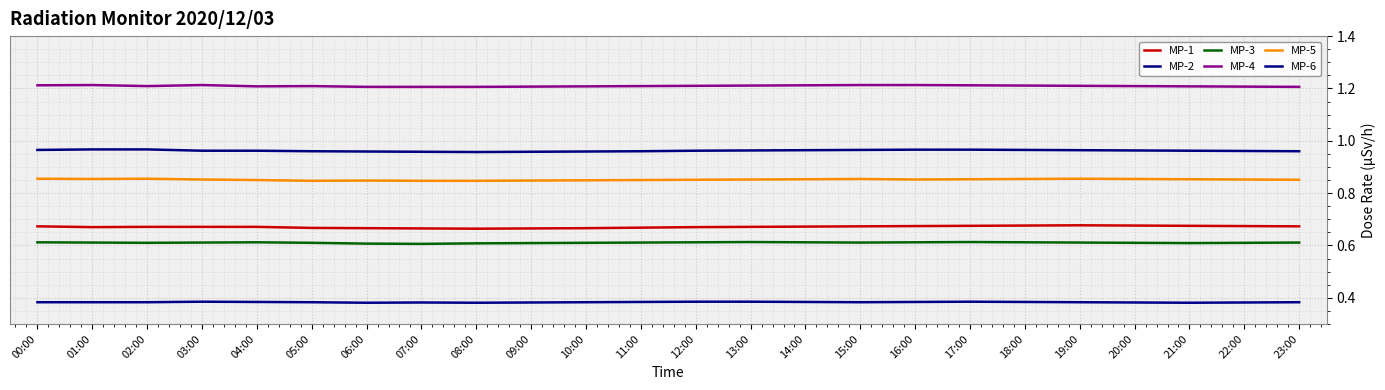

How many lines are shown in the chart?

6